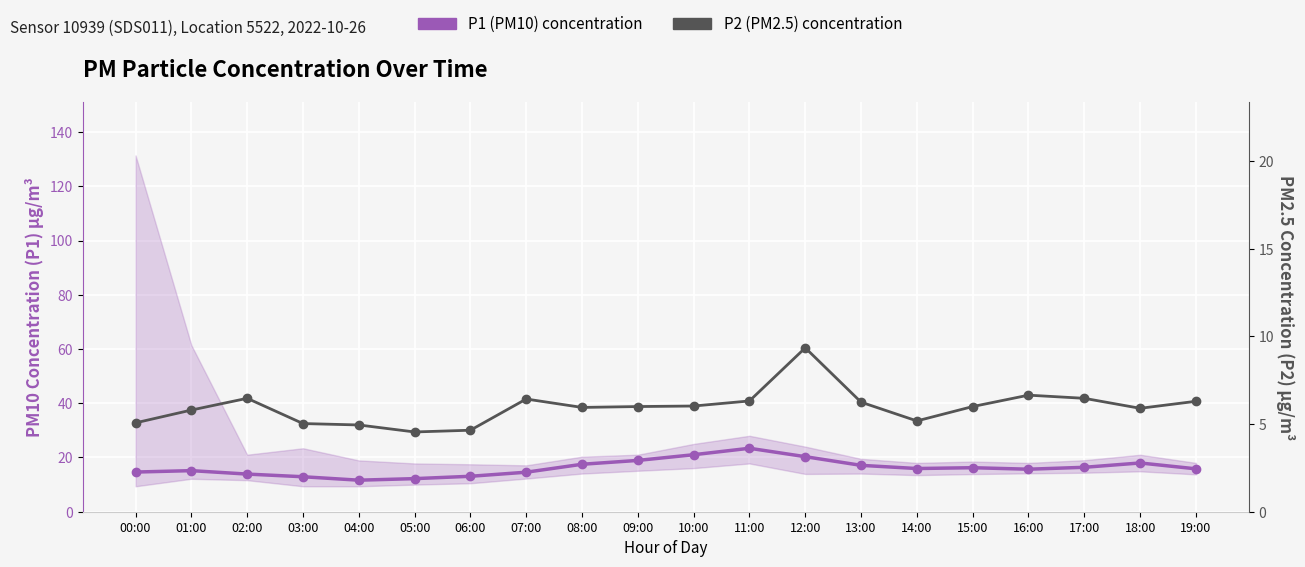

Read the P1 (PM10) concentration value at 10:00.

21.0